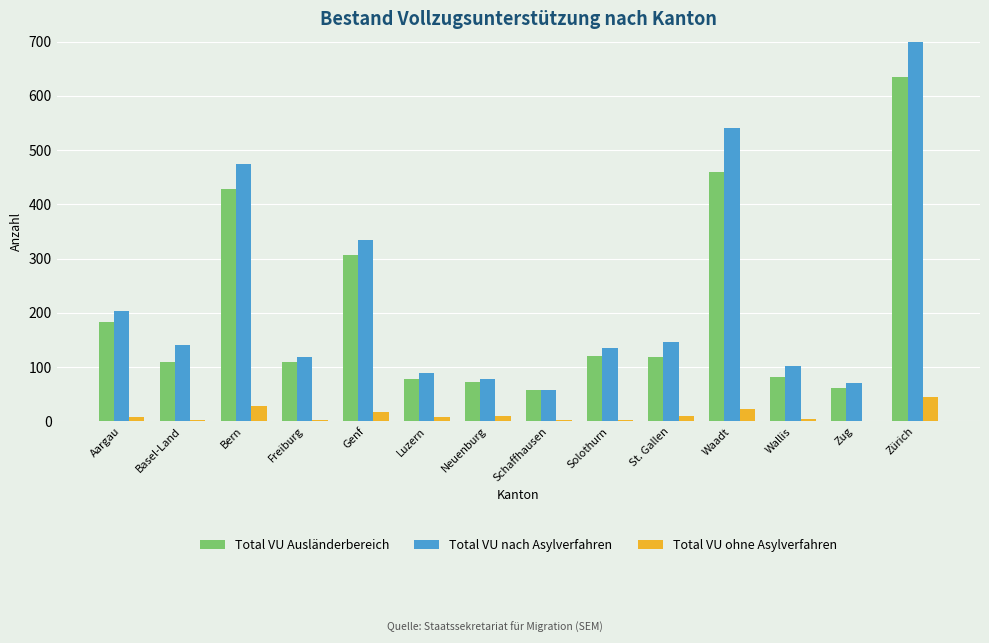

What is the difference between the maximum and minimum values in the Total VU ohne Asylverfahren series?

43